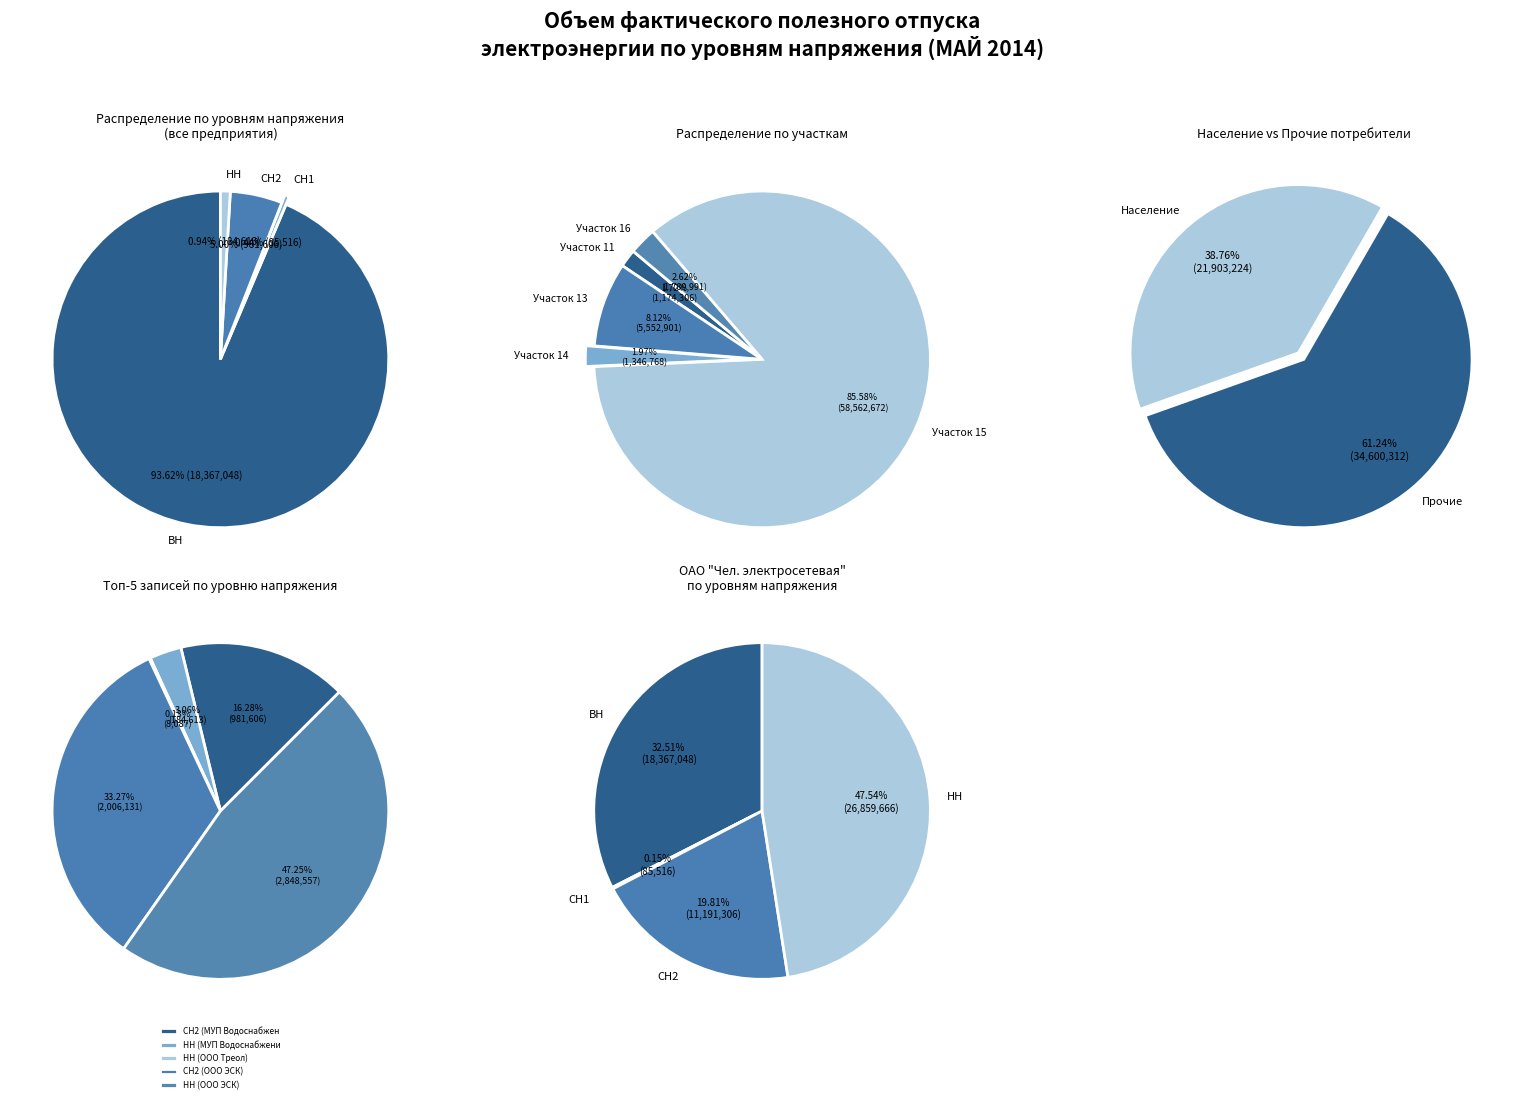

To the nearest percent, what is the difference between the ВН and СН2 slice percentages?

89%